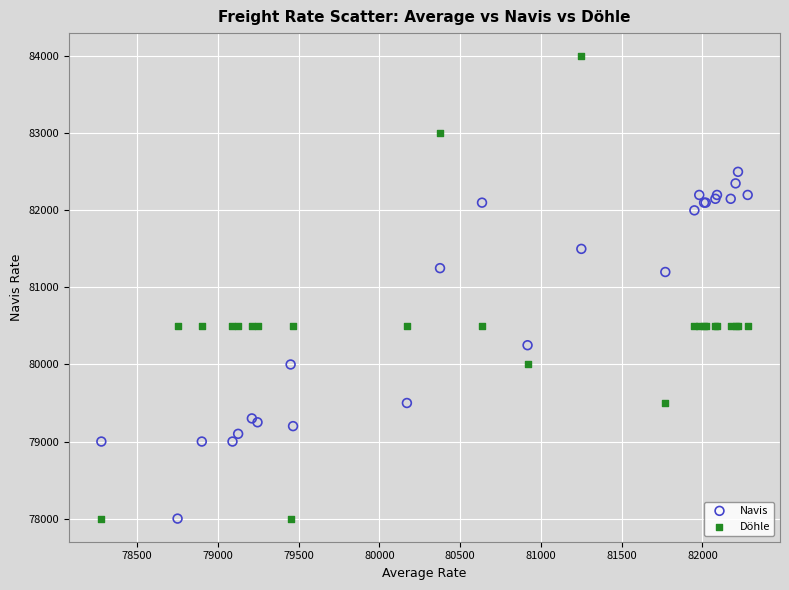

What are all the series names shown in the legend?

Navis, Döhle